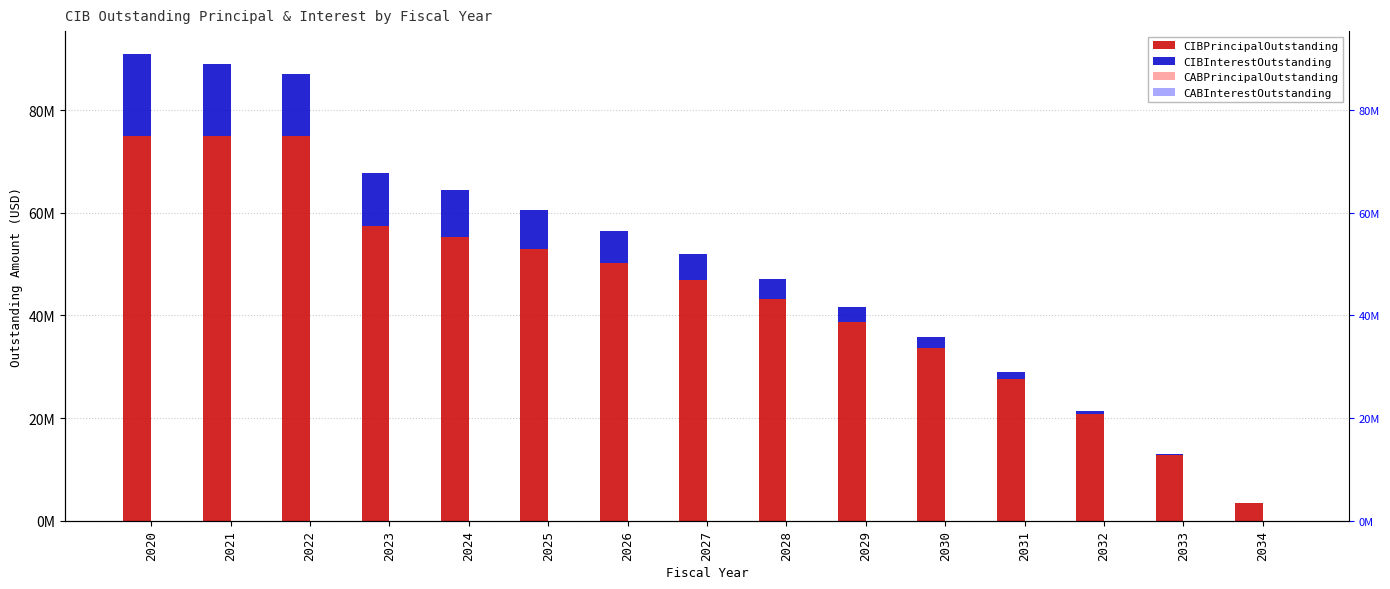

How many series are shown in this chart?

4